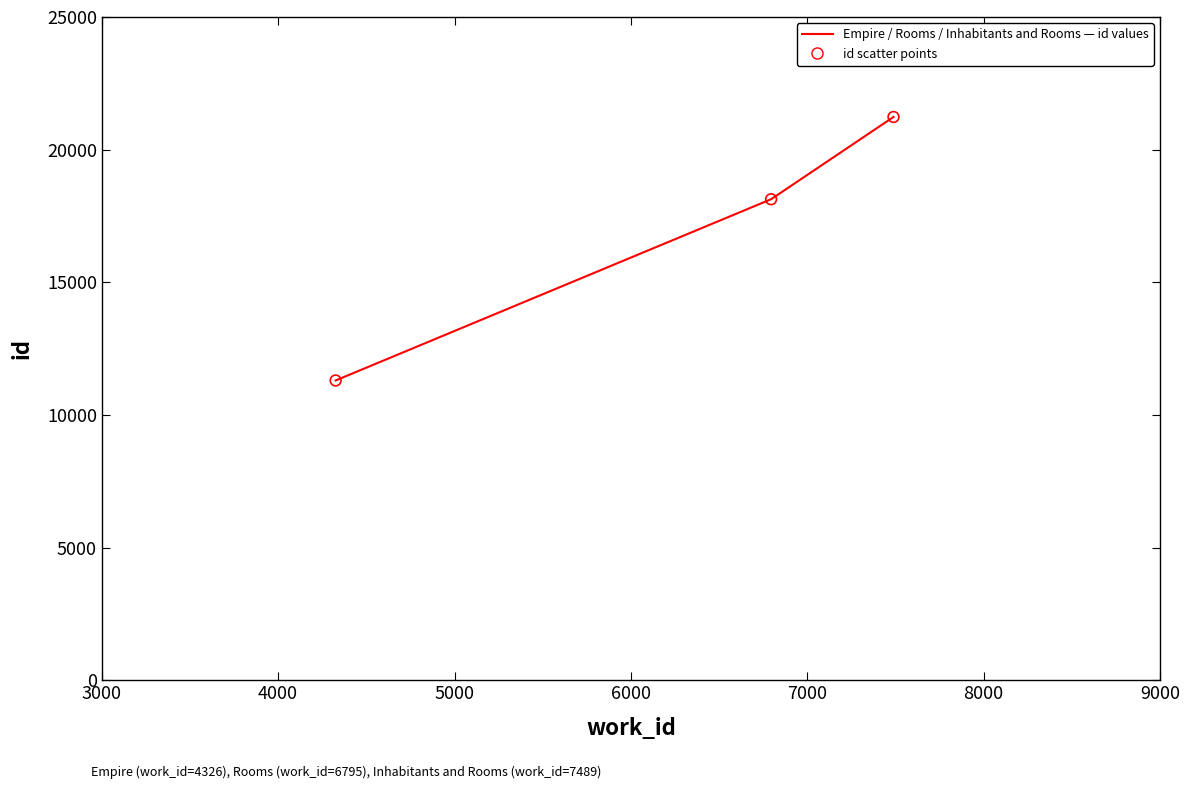

What is the maximum value shown in the chart?

21232